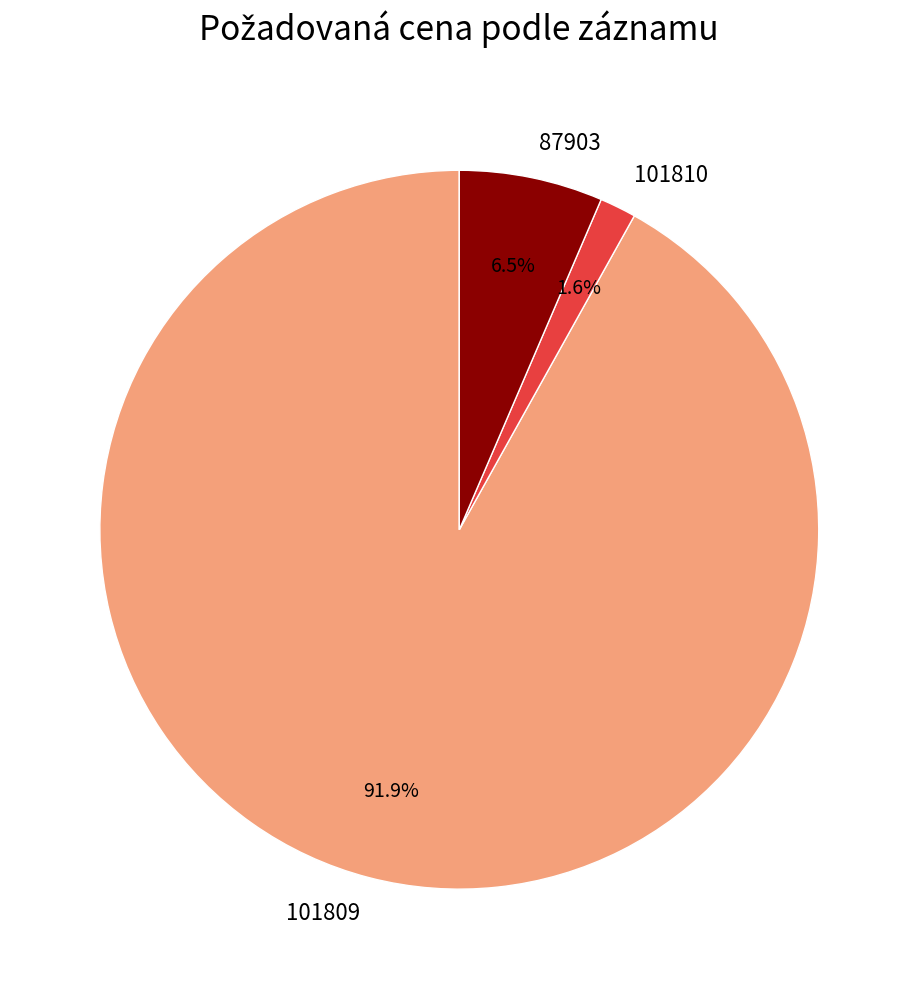

Which category has the smallest portion of the pie?

101810